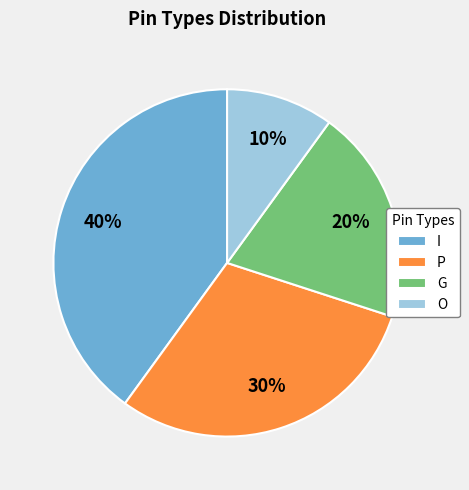

Is the sum of O and P greater than half?

No